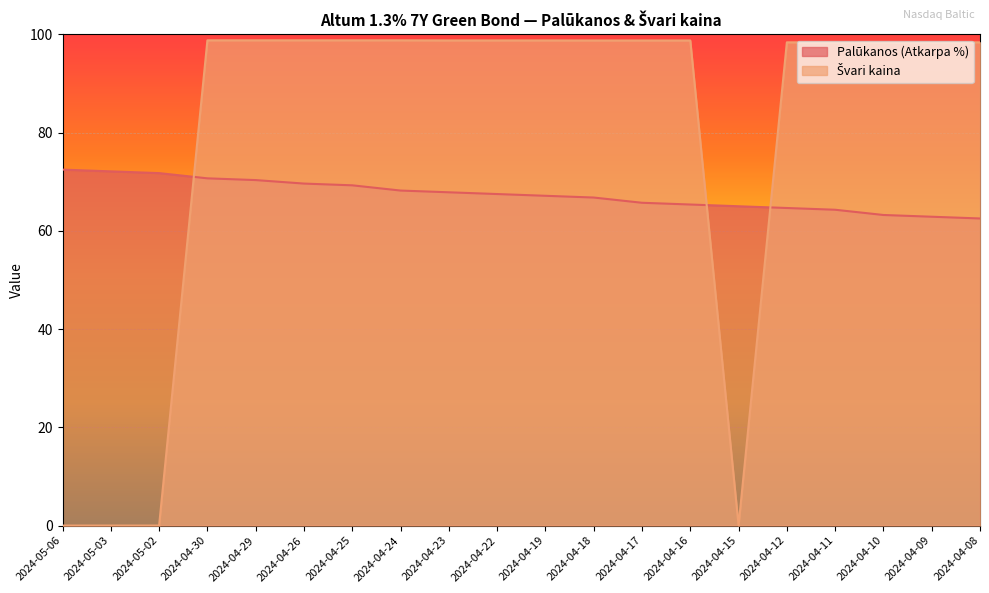

At which label does Palūkanos (Atkarpa %) first exceed 67?

2024-05-06